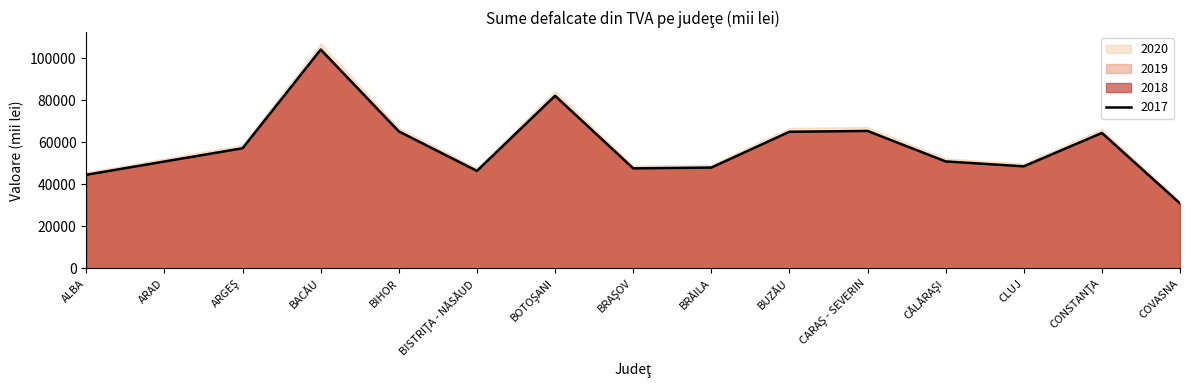

Which series changed the most between BIHOR and CARAŞ - SEVERIN?

2020